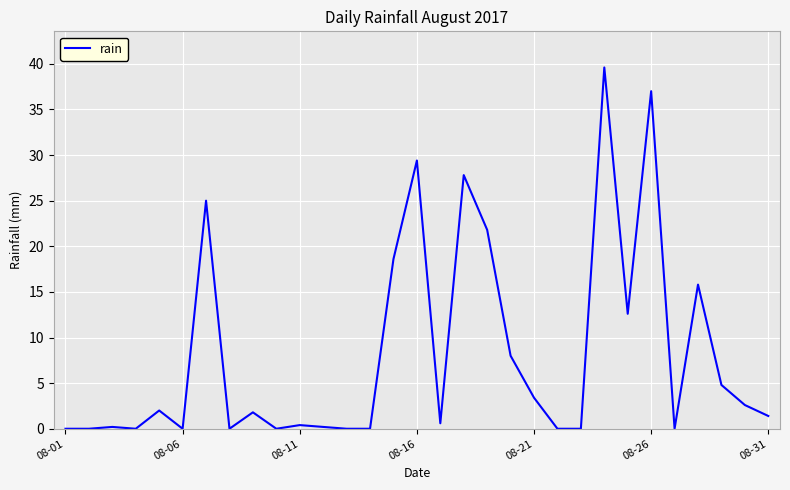

What is the difference between the maximum and minimum values?

39.6